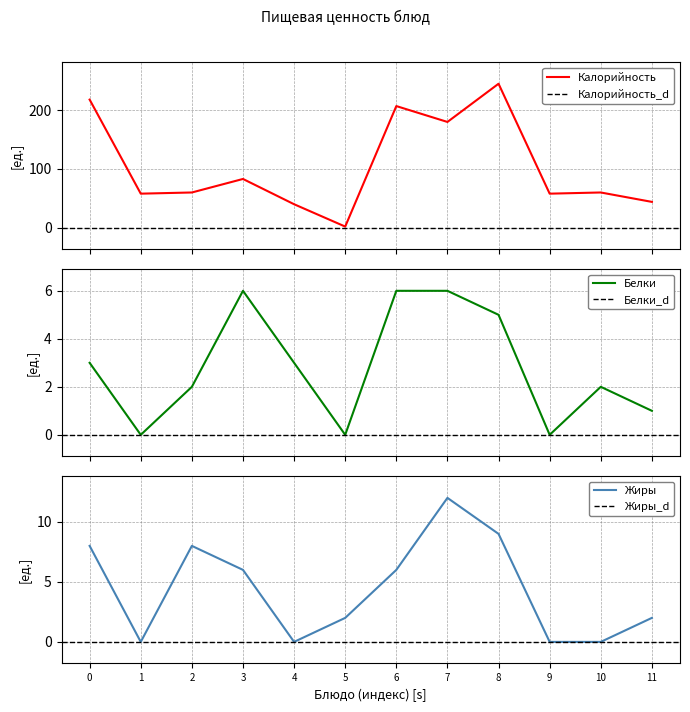

True or false: Калорийность and Белки intersect in this chart.

False